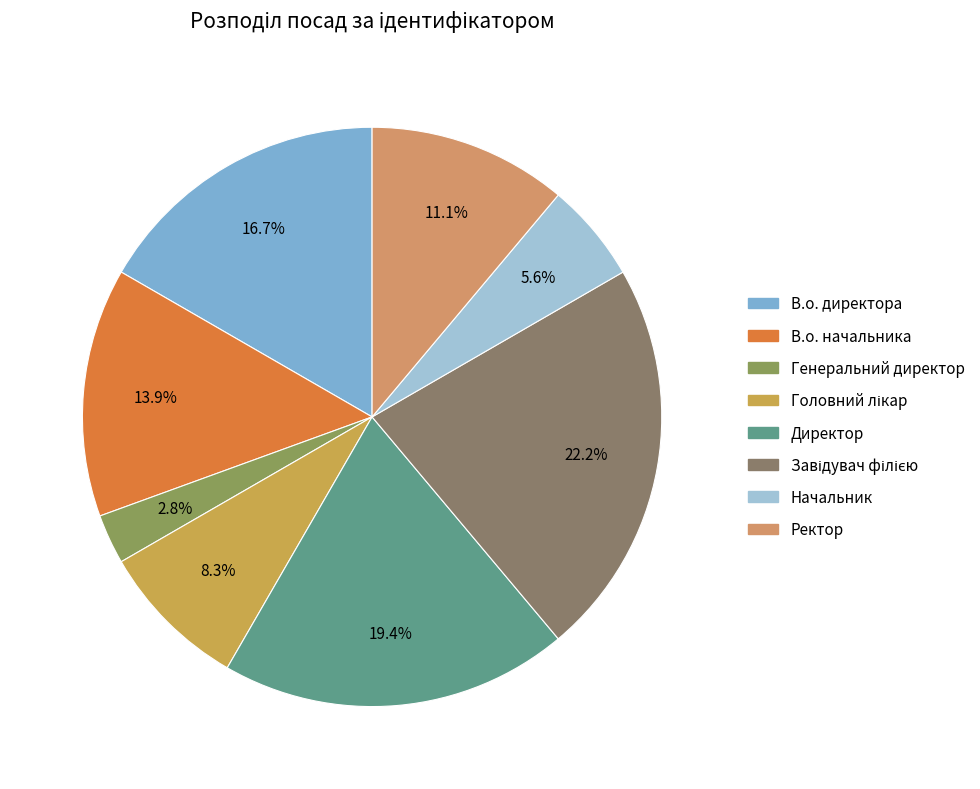

What is the total percentage of Директор and В.о. директора?

36.1%